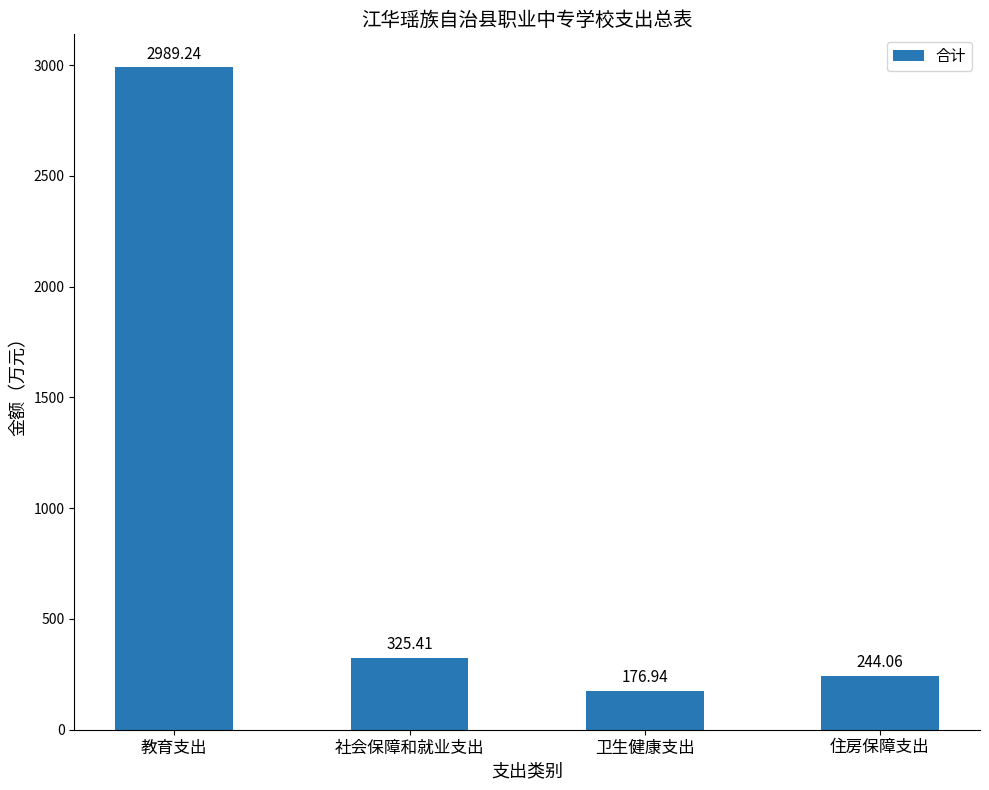

What is the difference between the second highest and minimum values?

148.5